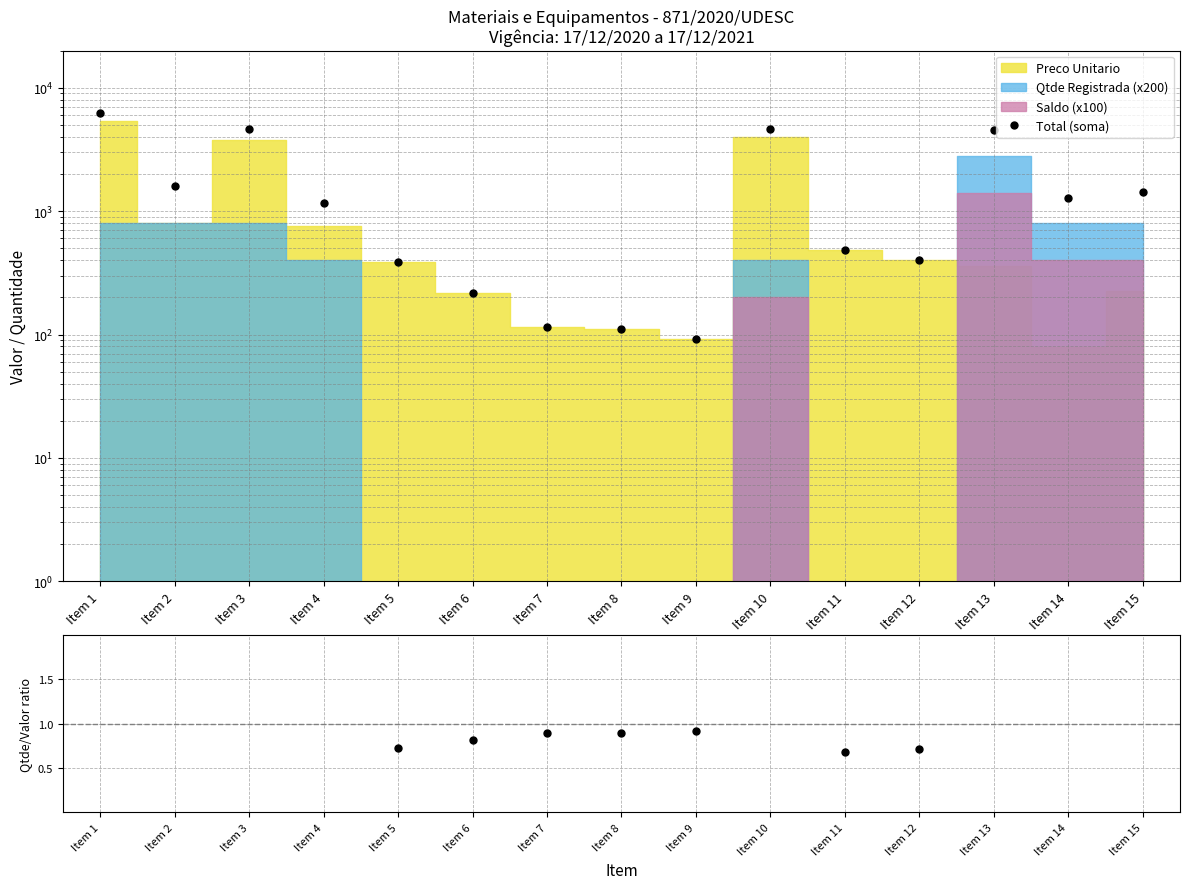

What is the approximate value of Total (soma) at Item 6?

218.6